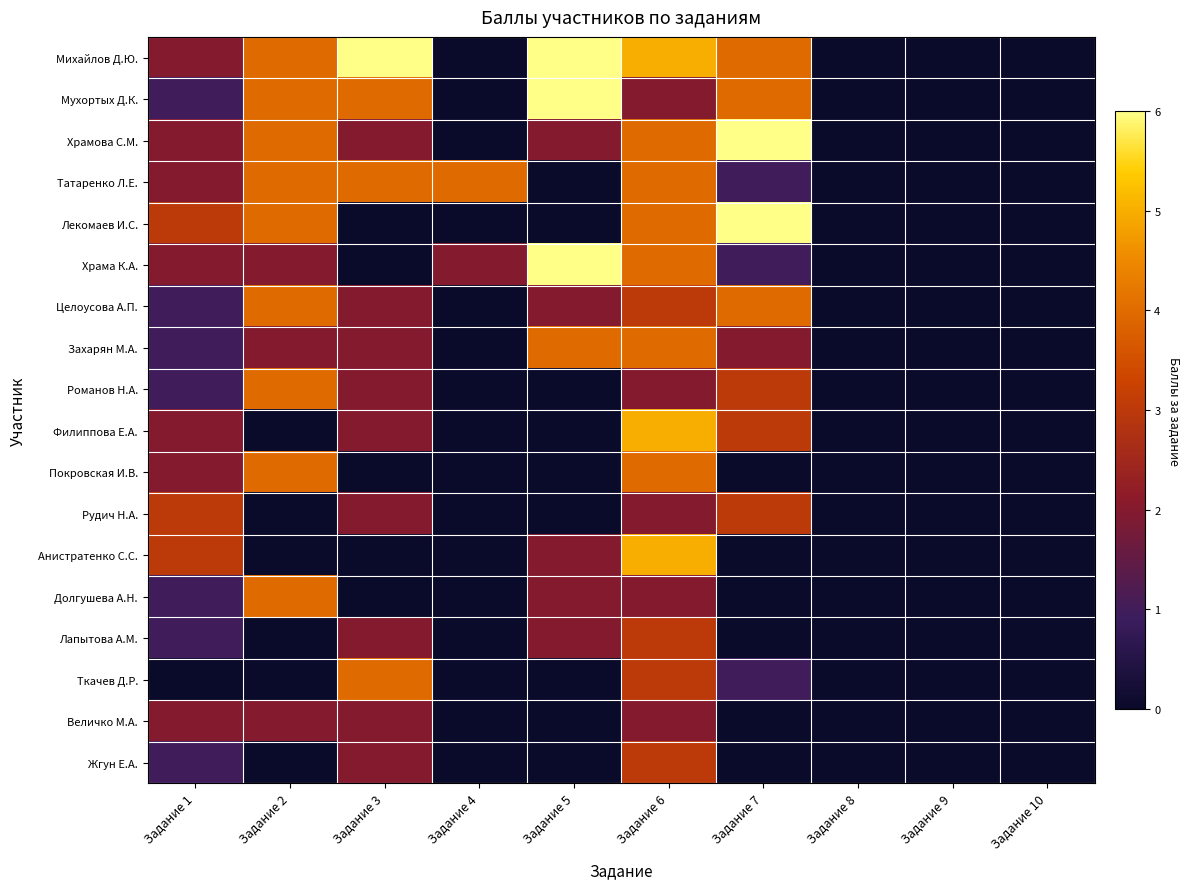

Which category has the highest value across all series?

Задание 3